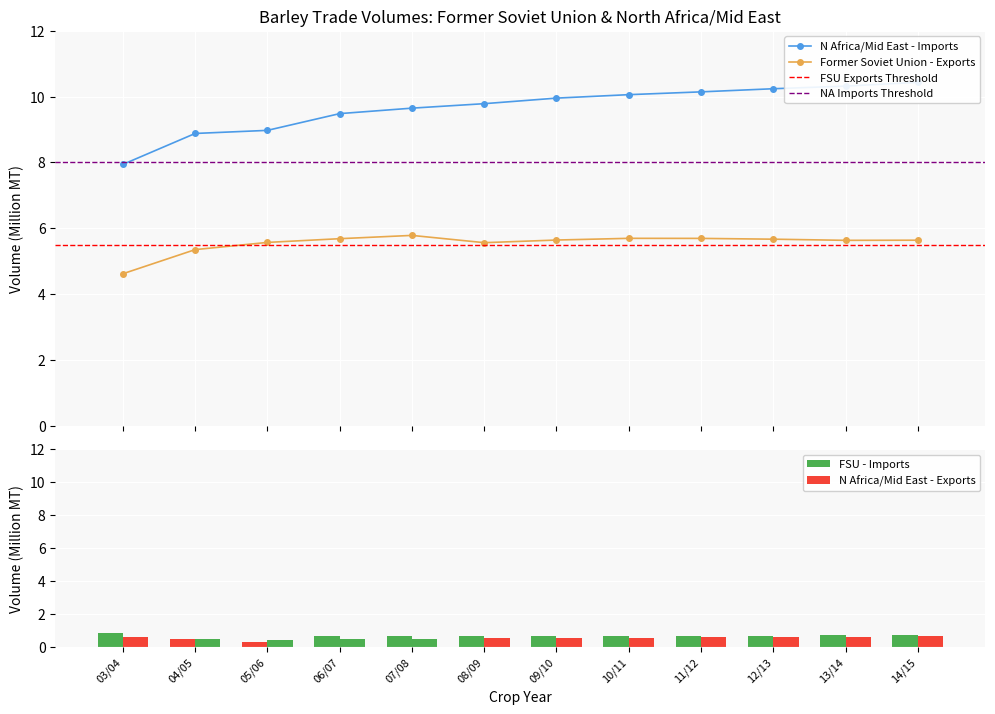

List the series in order of their peak value, highest first.

N Africa/Mid East - Imports, Former Soviet Union - Exports, Former Soviet Union - Imports, N Africa/Mid East - Exports